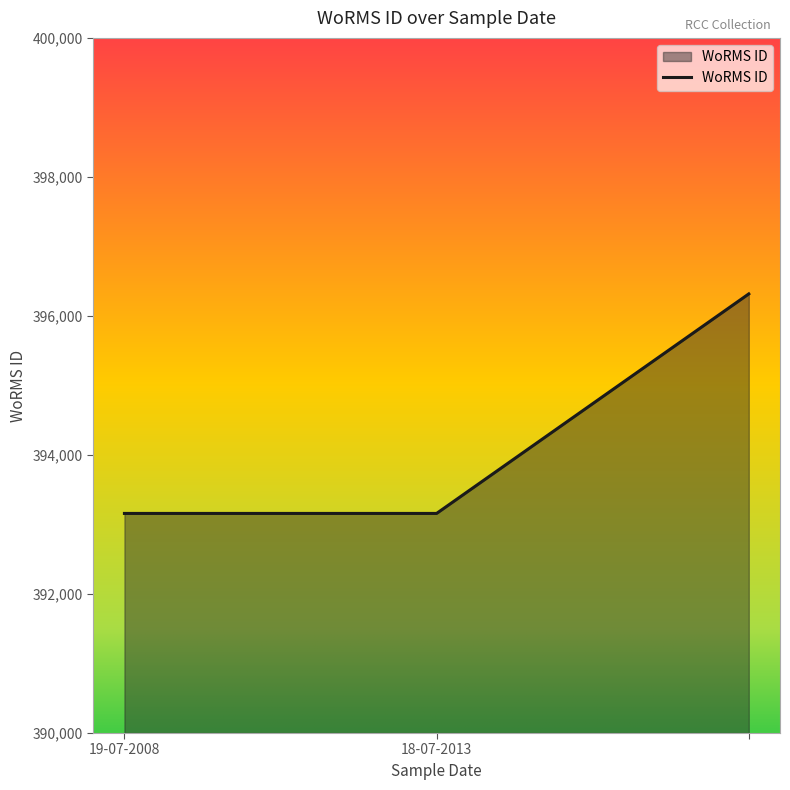

What is the average value?

394212